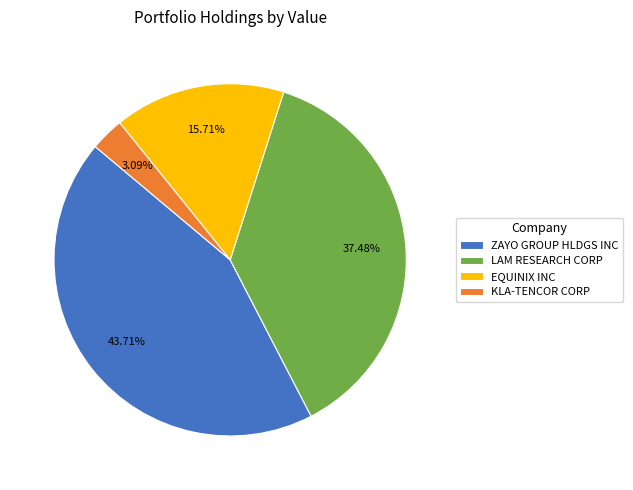

To the nearest percent, what is the combined percentage of ZAYO GROUP HLDGS INC and LAM RESEARCH CORP?

81%